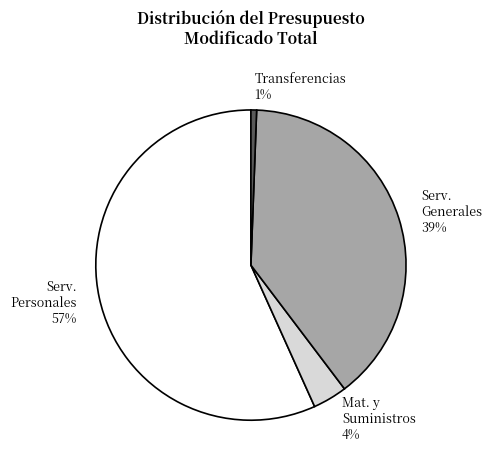

Is there any slice that represents more than half of the pie?

Yes